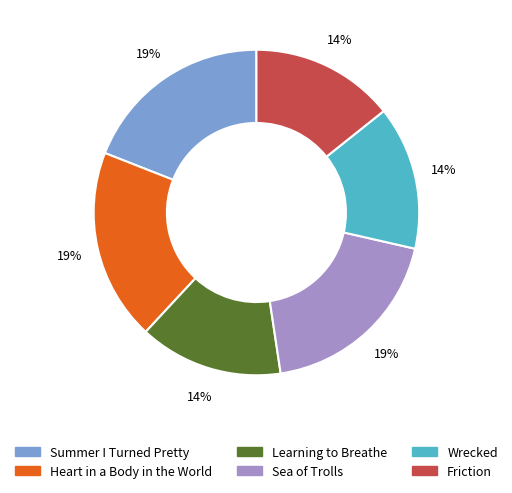

Is it true that Learning to Breathe is 14% of the pie?

True